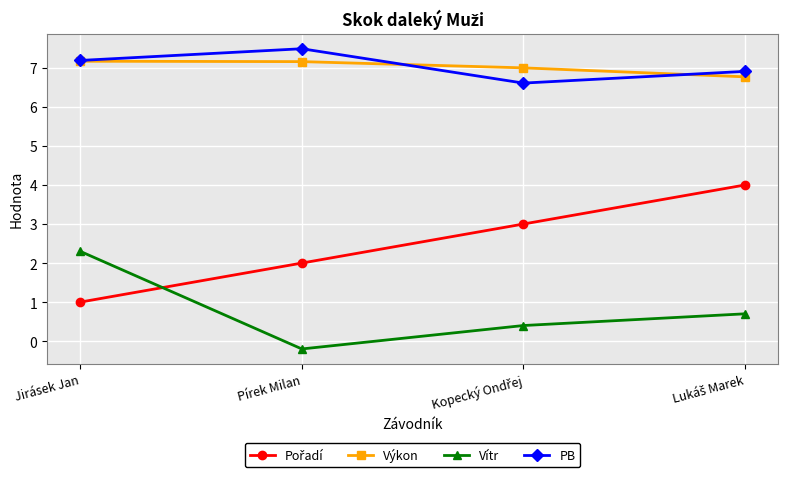

Which label corresponds to the smallest value in the chart?

Pírek Milan